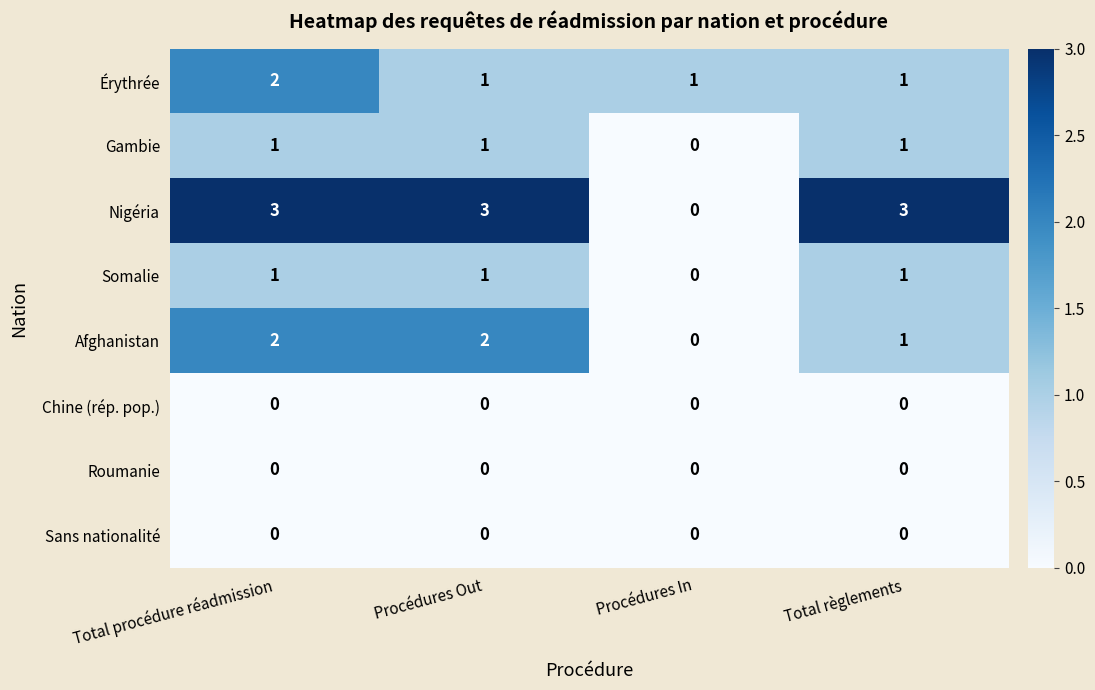

The value of Gambie at Total règlements is 0. True or false?

False